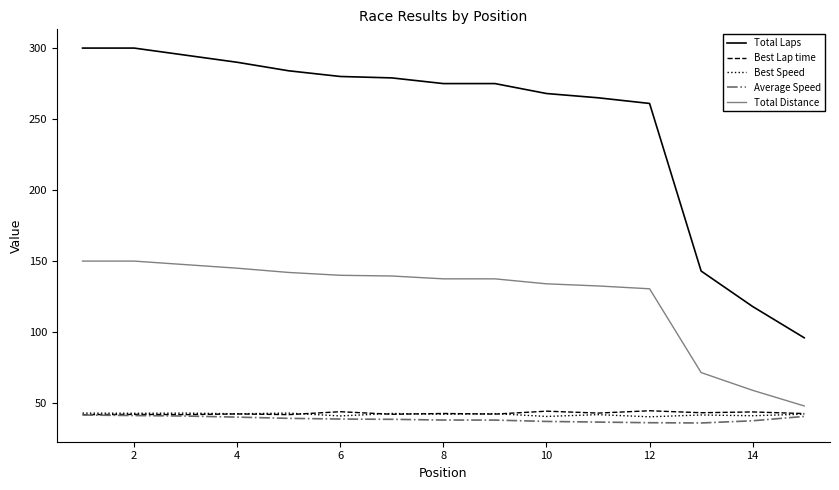

What is the lowest value of the Best Speed series?

40.4